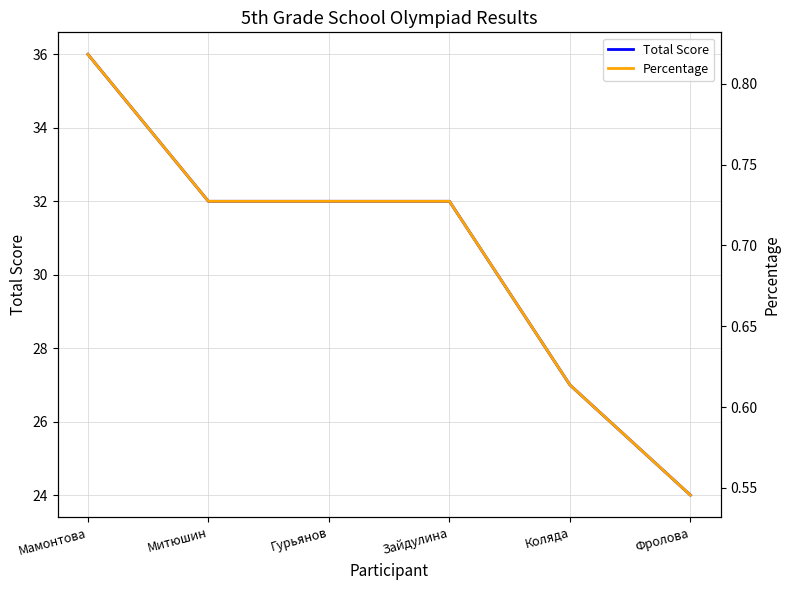

Which has a higher value, Коляда or Мамонтова?

Мамонтова